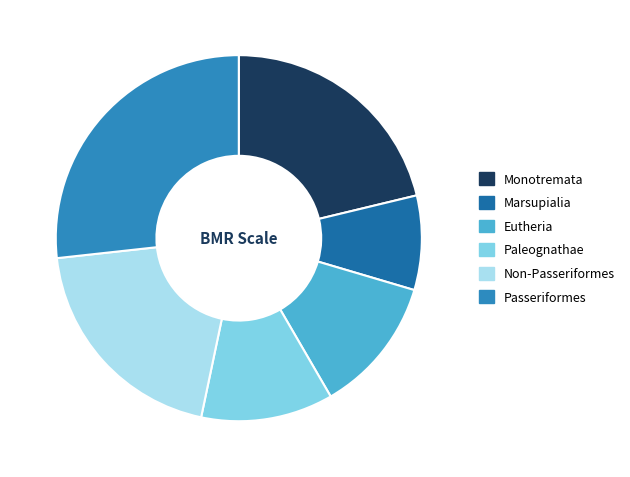

Which slice is the smallest?

Marsupialia